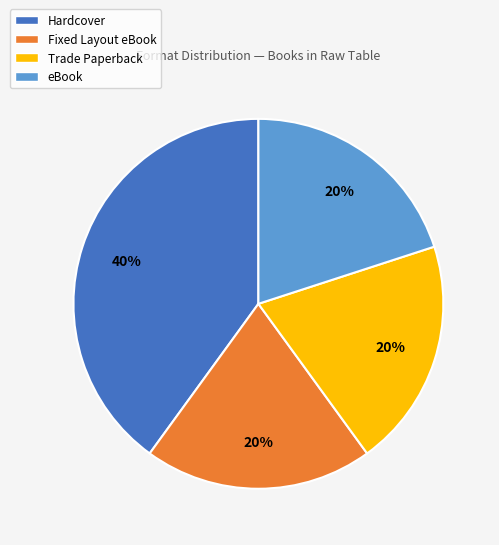

Is the sum of eBook and Fixed Layout eBook greater than half?

No